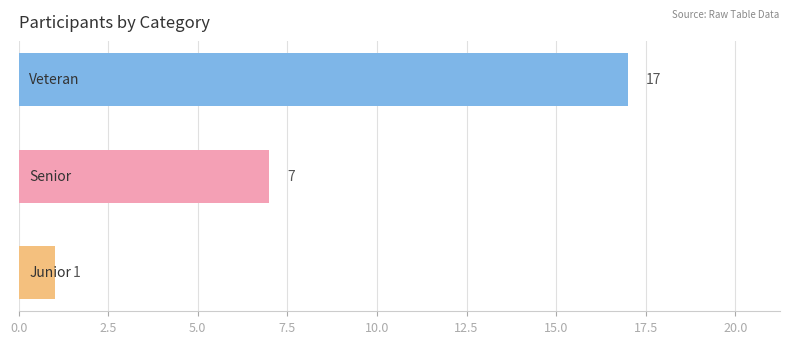

What is the maximum value shown in the chart?

17